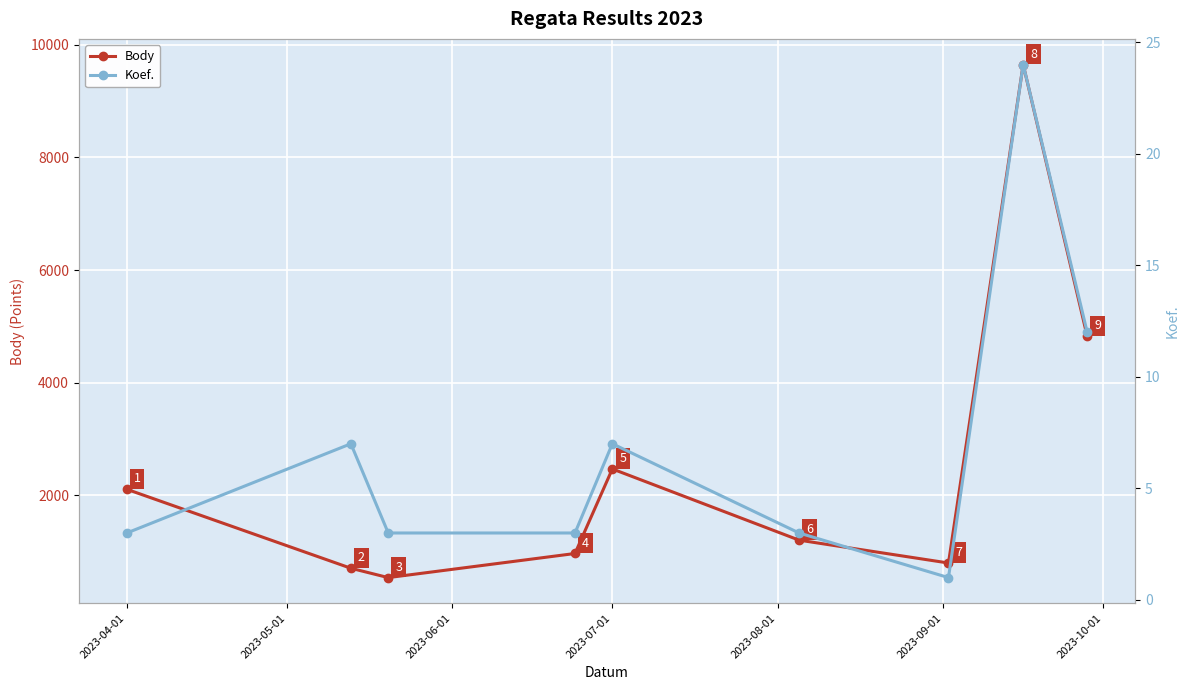

Reading left to right, transcribe all the data shown in this chart.

Body: 2109	707	541	969	2470	1206	800	9649	4824
Koef.: 3	7	3	3	7	3	1	24	12